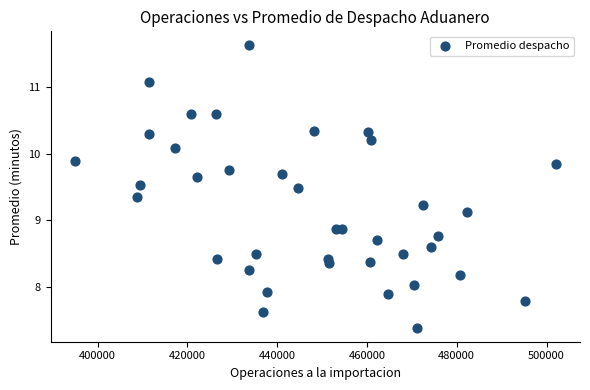

What is the range of X values (max minus min)?

107207.0